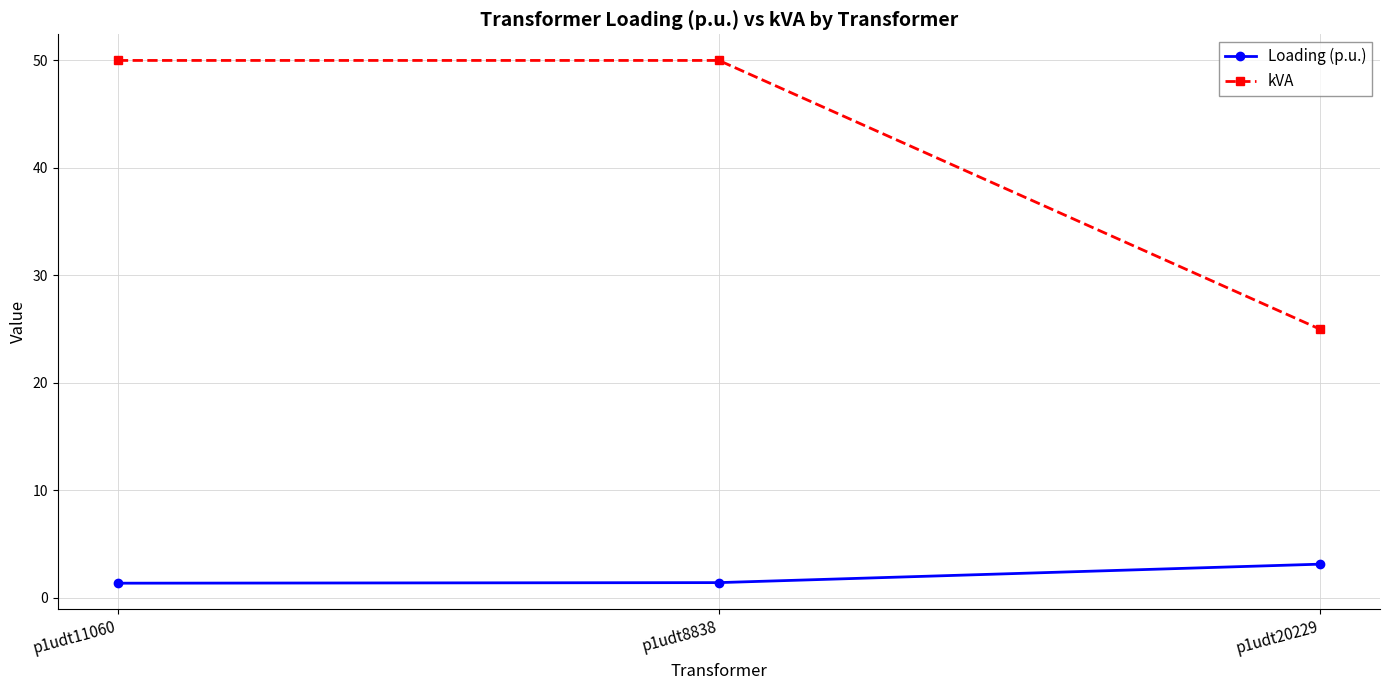

What is the difference between the highest and lowest values at p1udt20229?

21.9